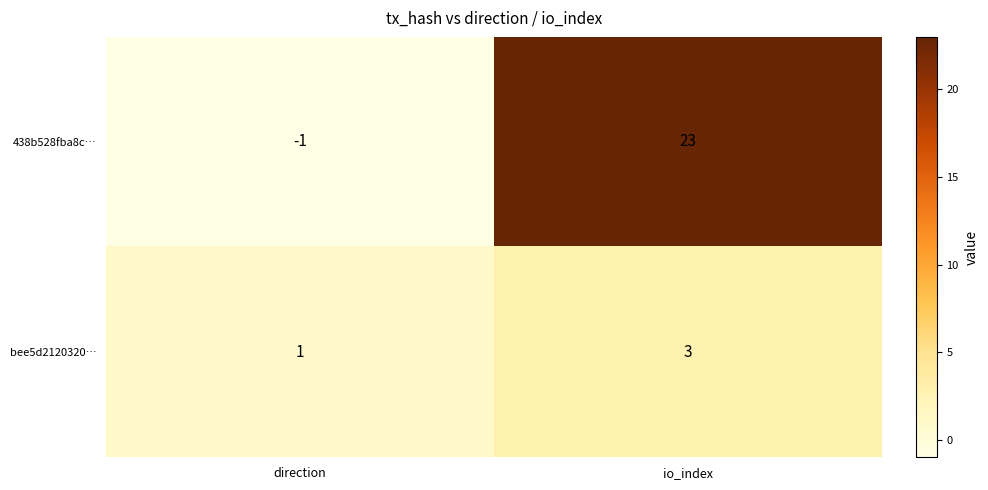

What is the difference between the 438b528fba8c… values at io_index and direction?

24